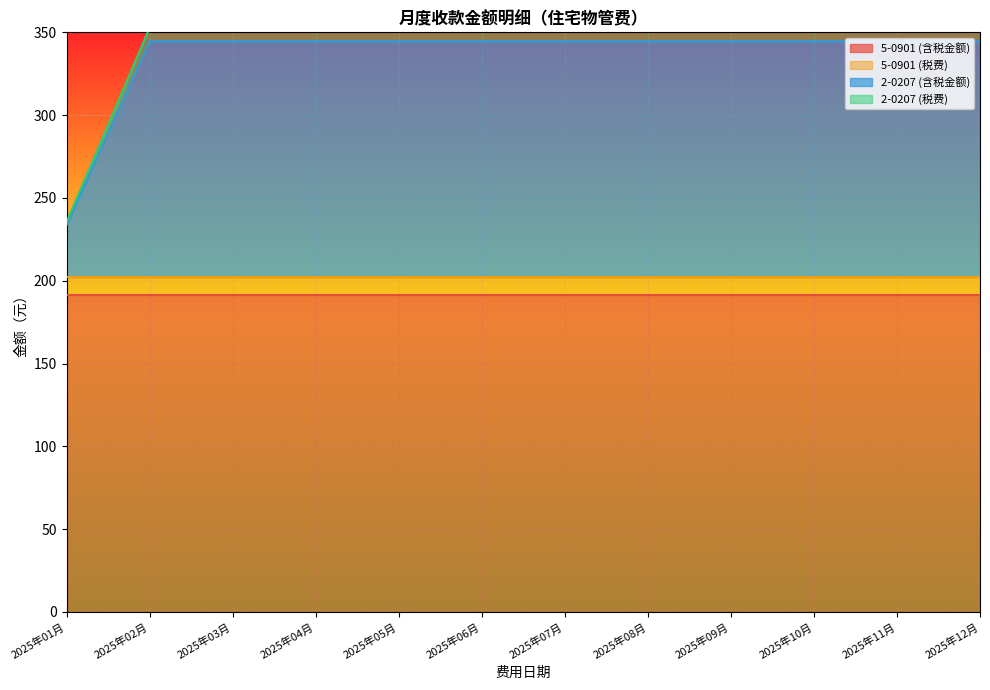

True or false: 2-0207 (含税金额) and 2-0207 (税费) intersect in this chart.

False